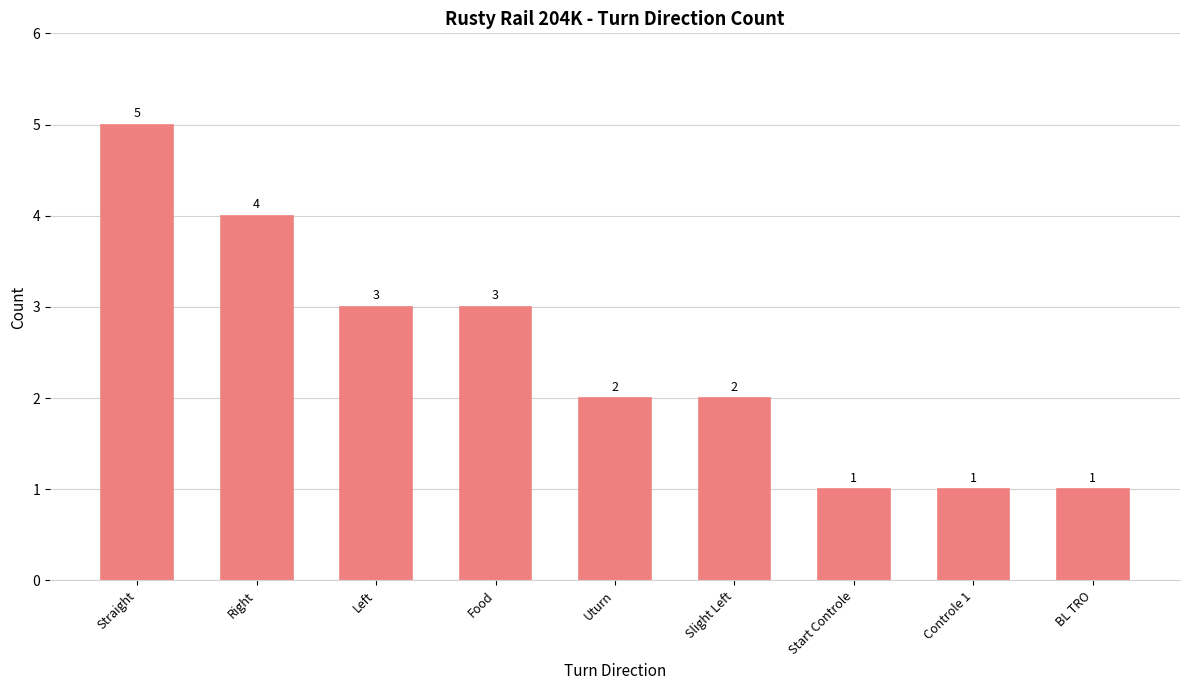

Reading left to right, transcribe all the data shown in this chart.

5	4	3	3	2	2	1	1	1